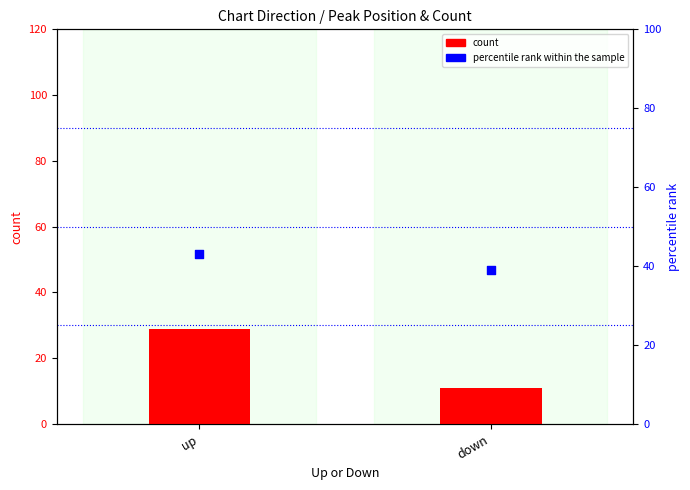

Which series reaches the maximum Y coordinate?

percentile rank within the sample